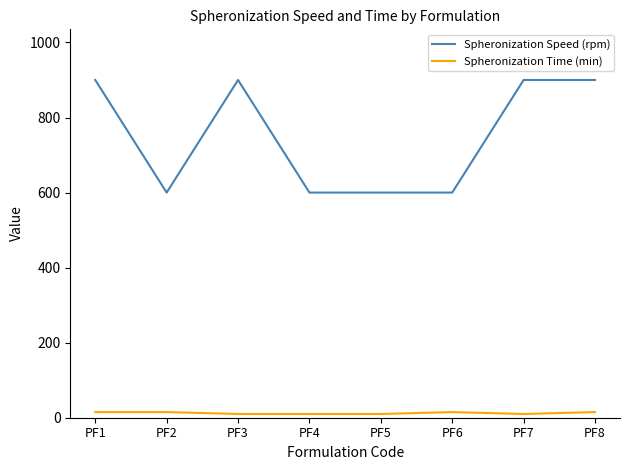

Which series has the largest range (max minus min)?

Spheronization Speed (rpm)